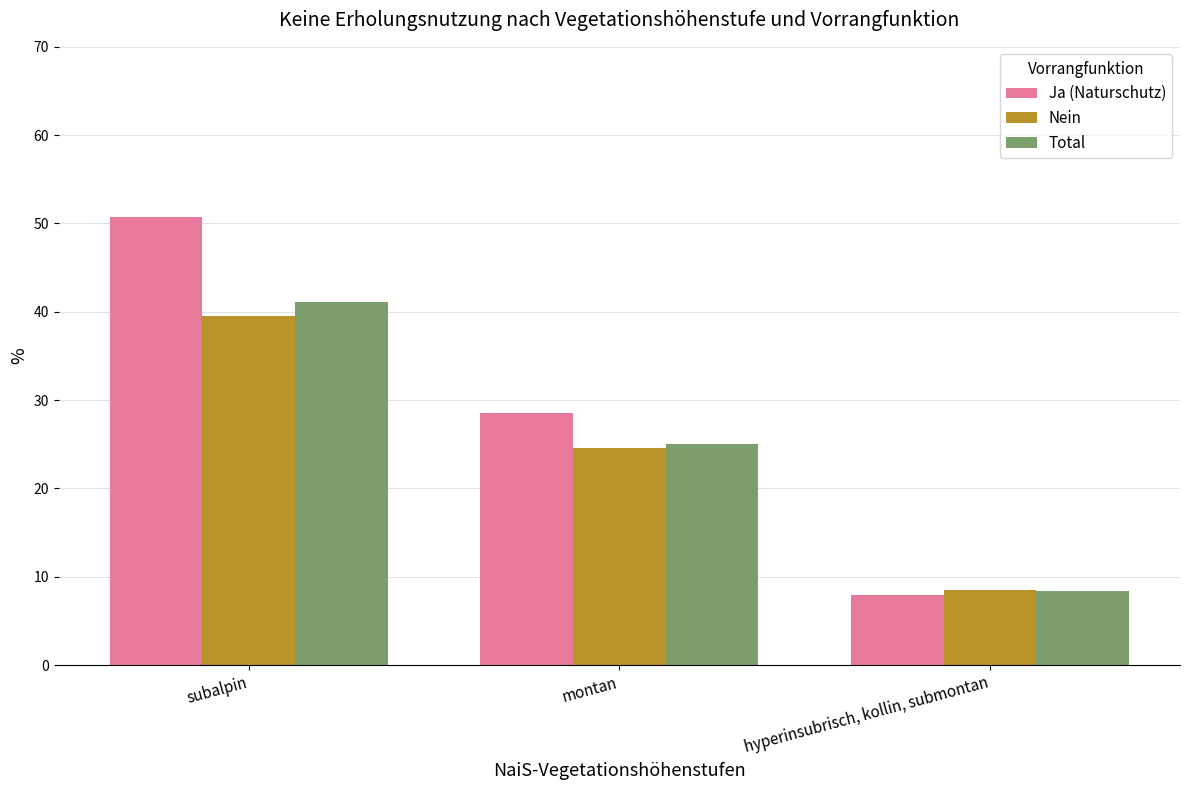

How many groups of bars are there?

3